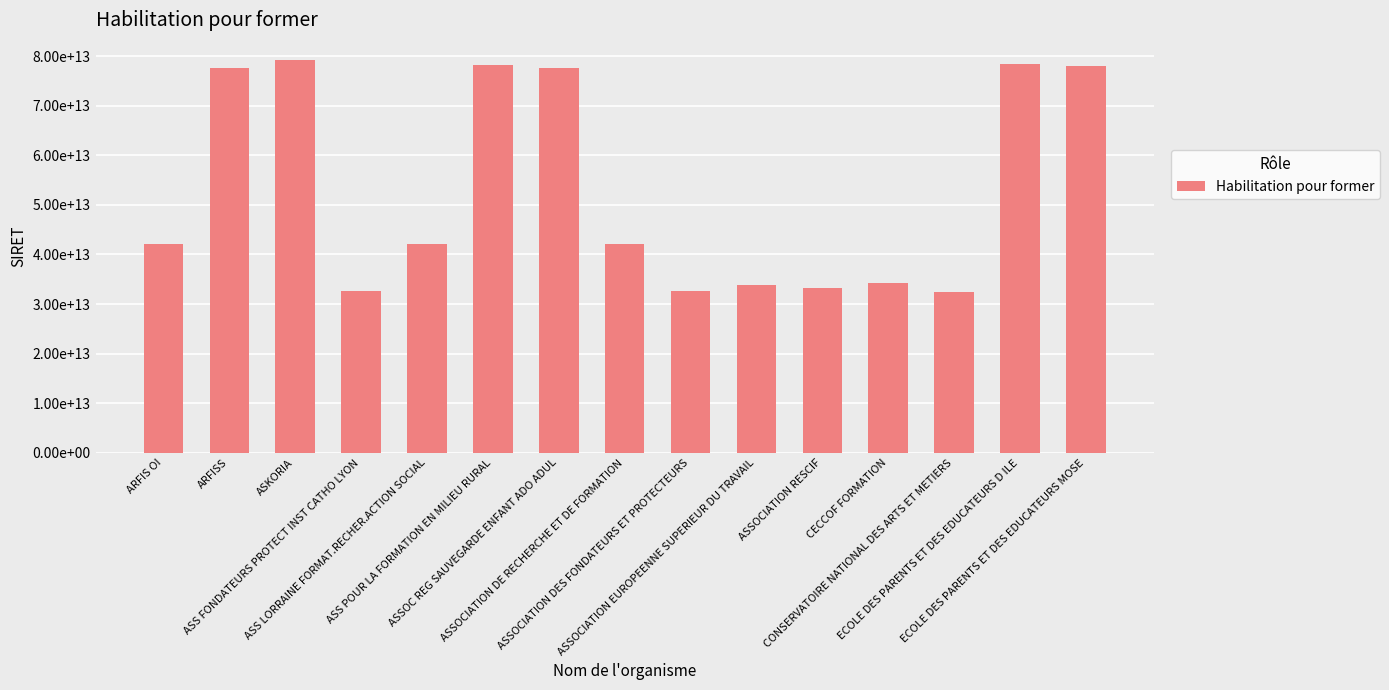

Reading left to right, transcribe all the data shown in this chart.

42100372400034	77571615200019	79296161700018	32693006200145	42196824900027	78229119900027	77558121800218	42100372400042	32693006200137	33897756400016	33189100200049	34173453100047	32439762900118	78471870200037	78000532800015